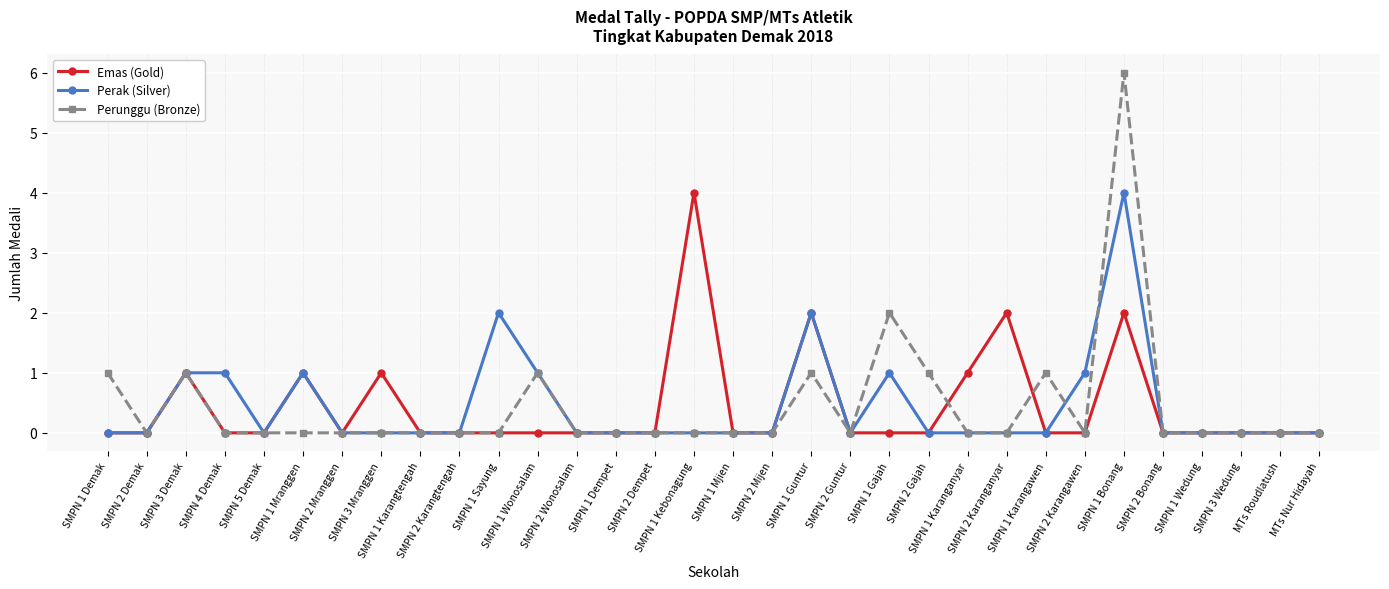

True or false: Emas (Gold) has more than 1 interior local peaks.

True